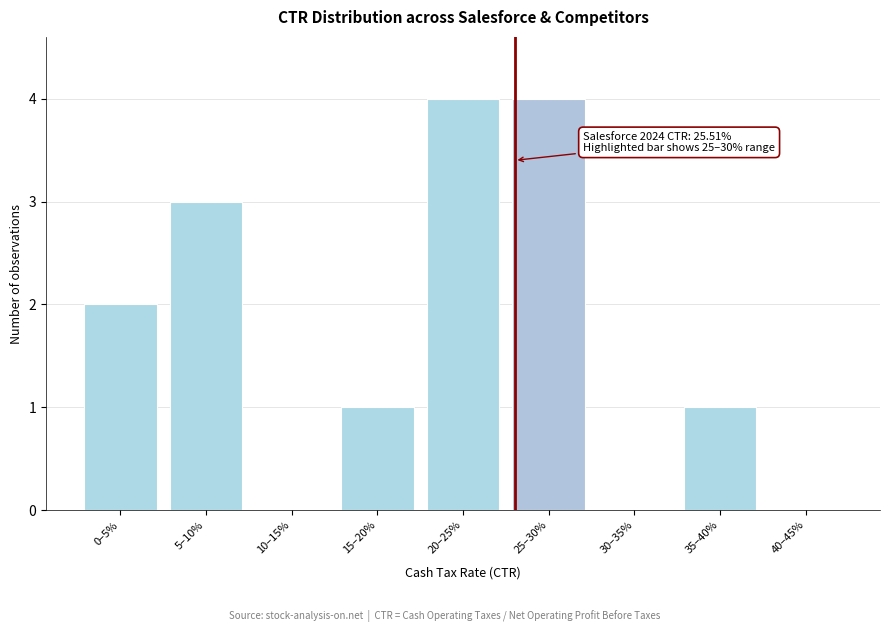

Reading left to right, list all the values displayed in this chart.

0–5%=2	5–10%=3	10–15%=0	15–20%=1	20–25%=4	25–30%=4	30–35%=0	35–40%=1	40–45%=0